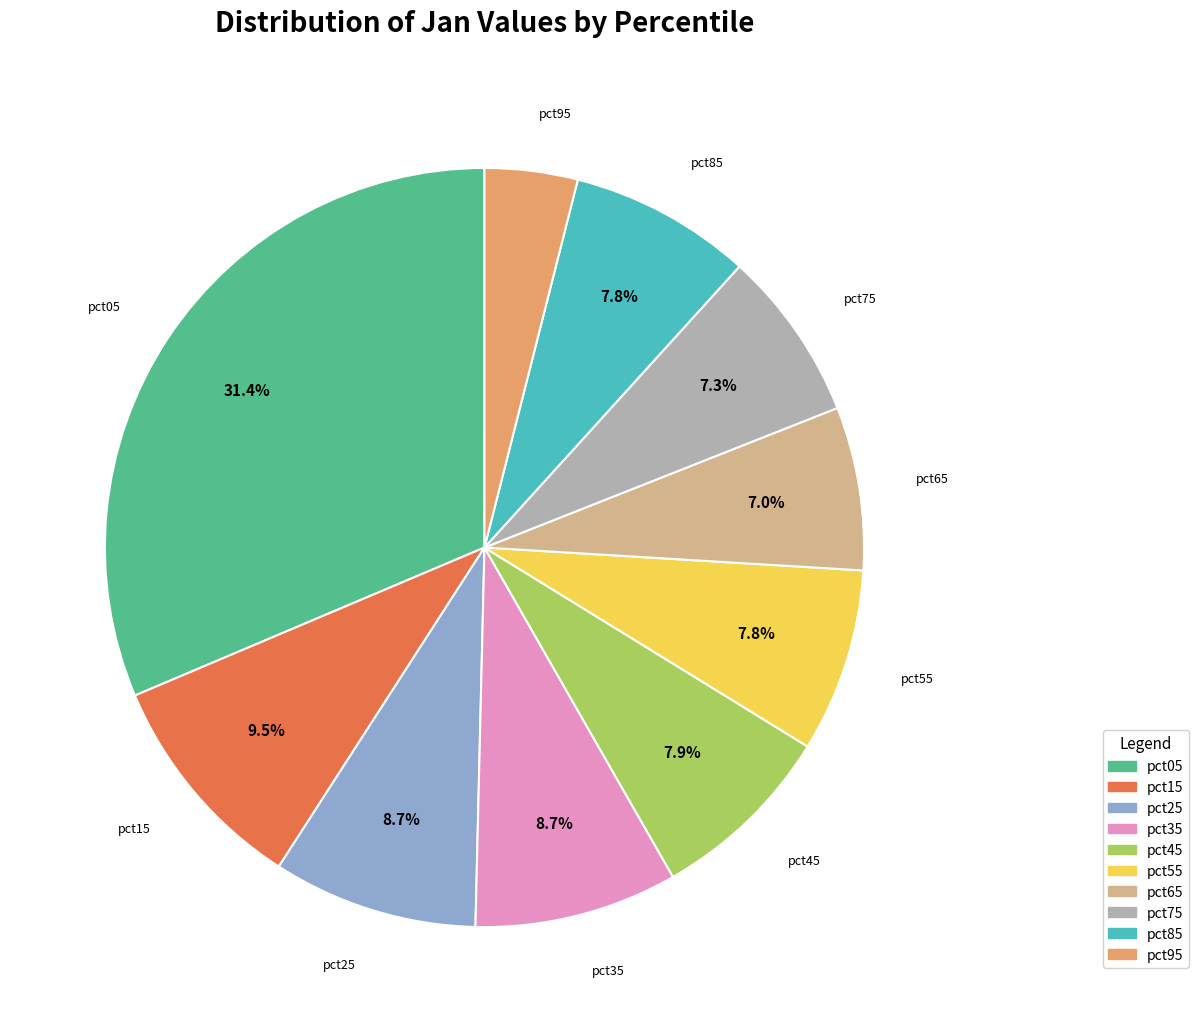

The pct55 slice represents 1% of the pie. True or false?

False